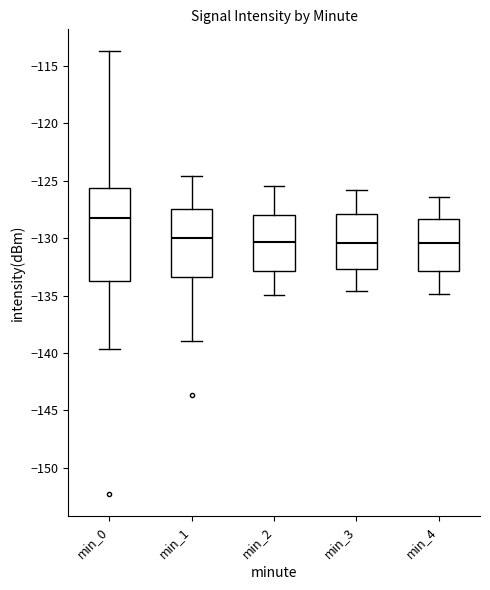

Where does the upper whisker of the box for min_4 end on the y-axis? The values are not printed on the chart, so give them approximately, as read against the axis.

-126.5